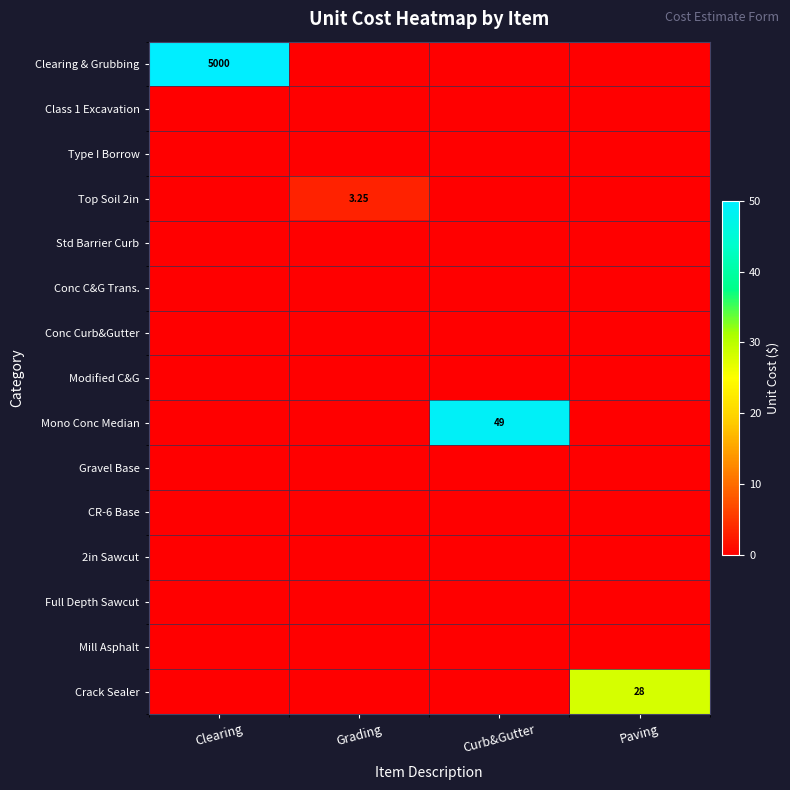

At Curb&Gutter, list the series in order from smallest to largest.

Clearing & Grubbing, Class 1 Excavation, Type I Borrow, Top Soil 2in, Std Barrier Curb, Conc C&G Trans., Conc Curb&Gutter, Modified C&G, Gravel Base, CR-6 Base, 2in Sawcut, Full Depth Sawcut, Mill Asphalt, Crack Sealer, Mono Conc Median